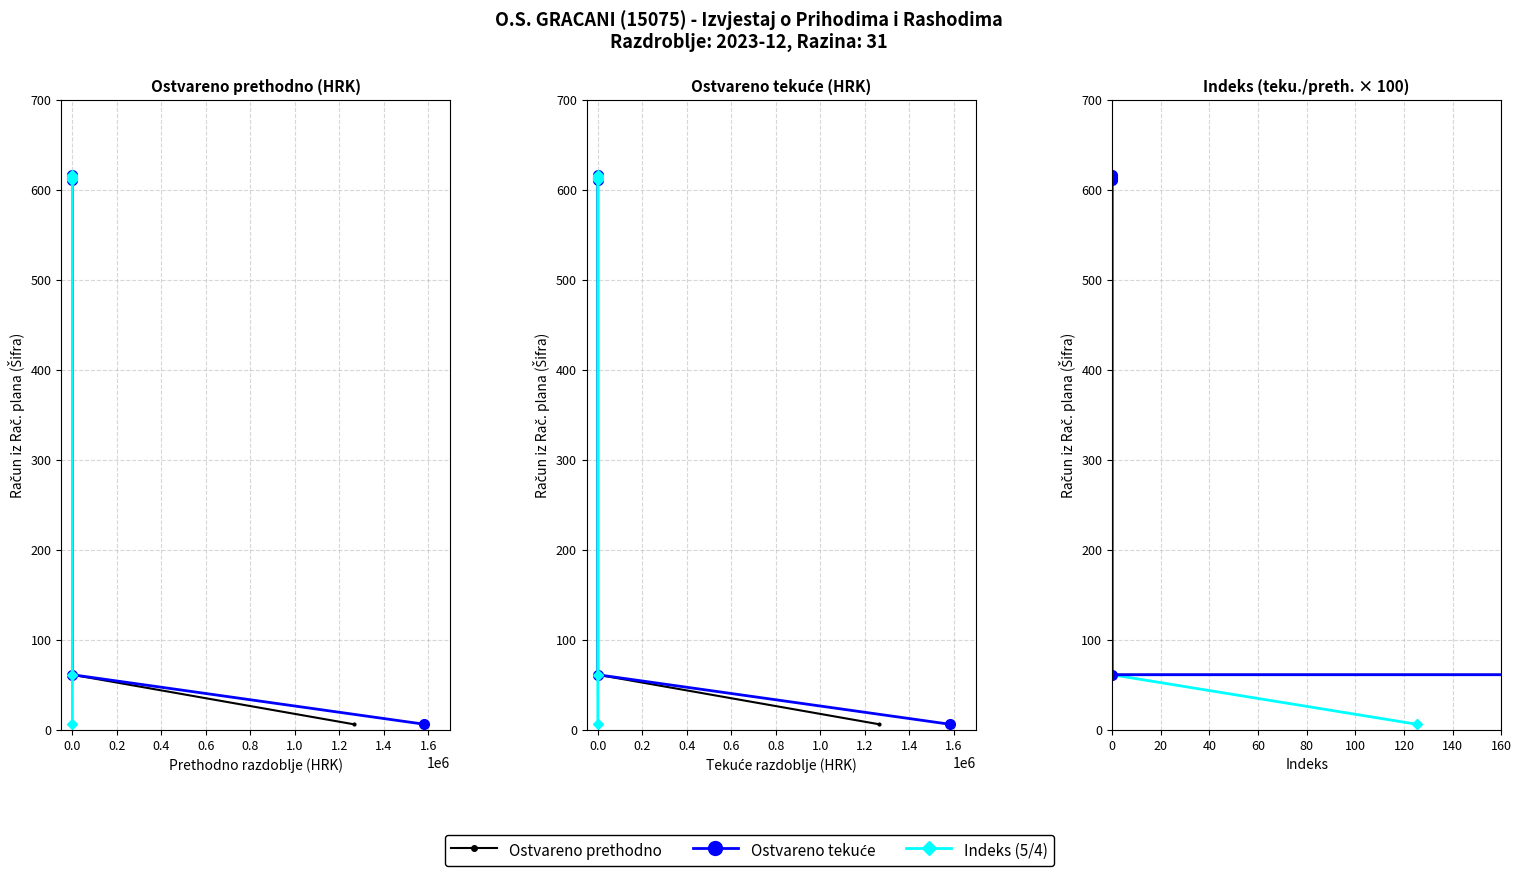

Is the value of Ostvareno tekuca at 0 greater than the value of Ostvareno prethodna at 0?

No